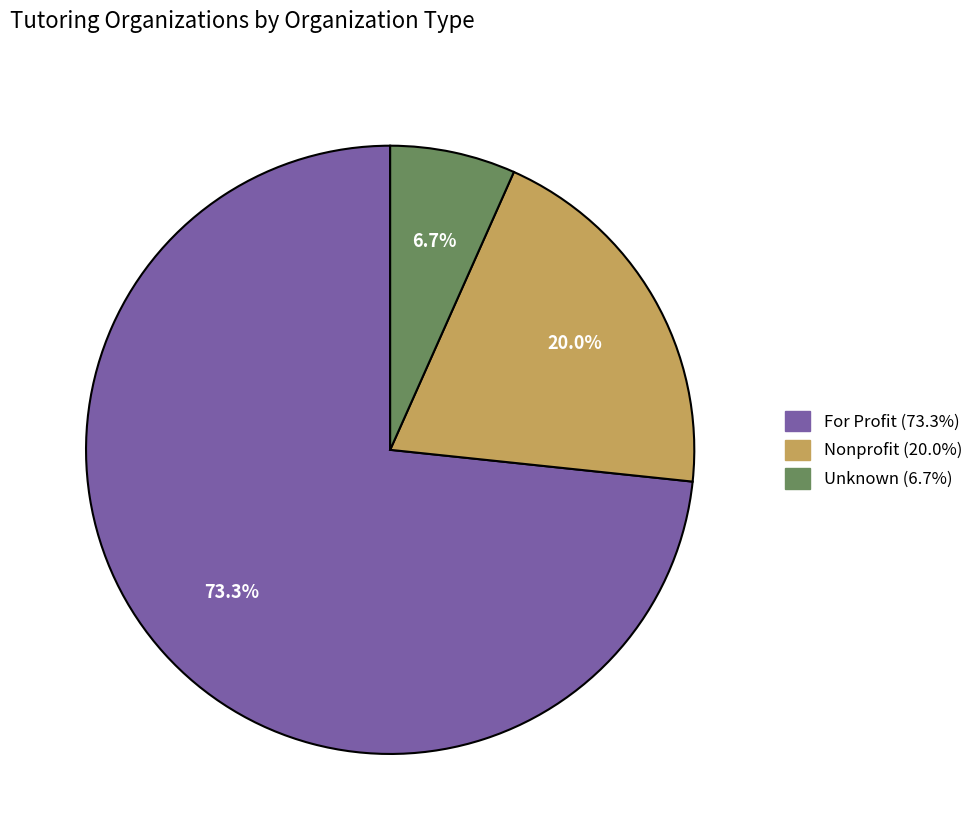

How many slices are in this pie chart?

3